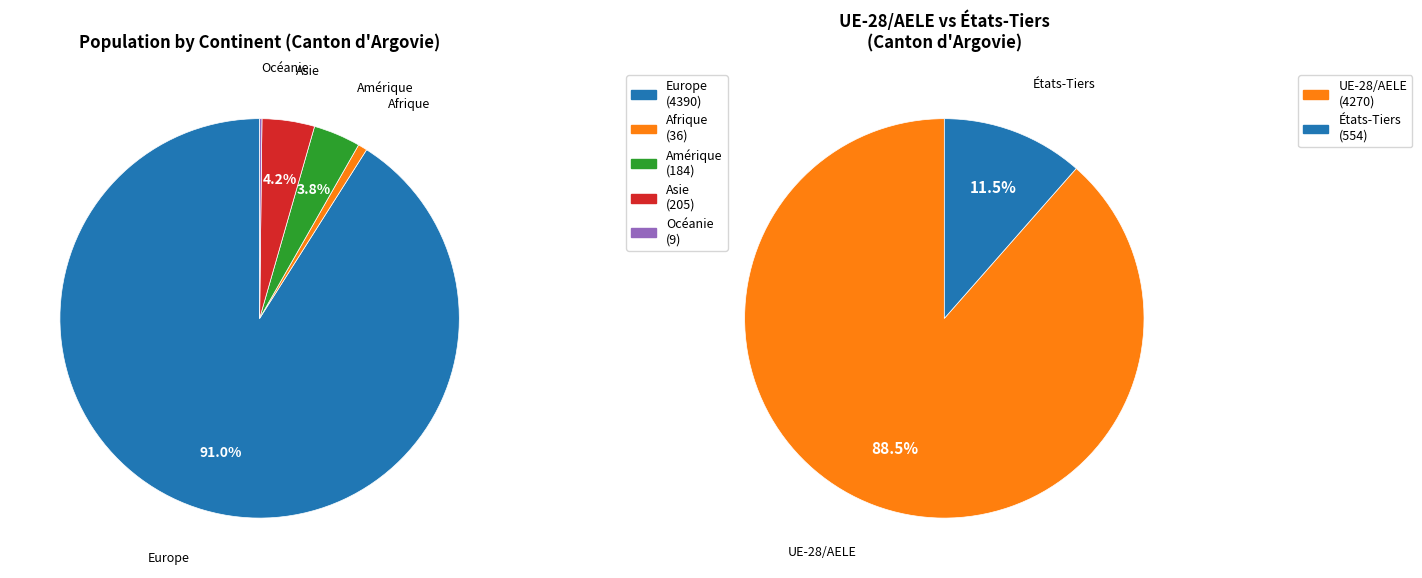

The Afrique slice represents 11% of the pie. True or false?

False